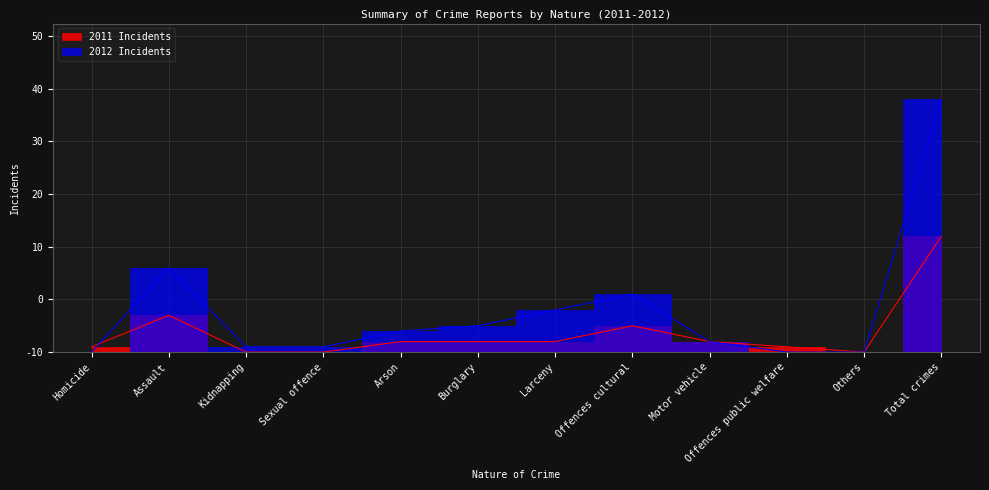

What is the label of the 1st point from the right?

Total crimes